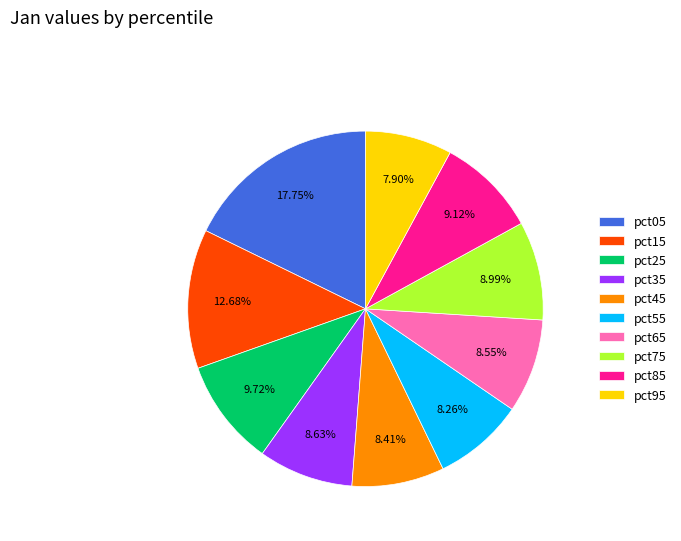

Do pct85 and pct15 together represent more than half of the pie?

No